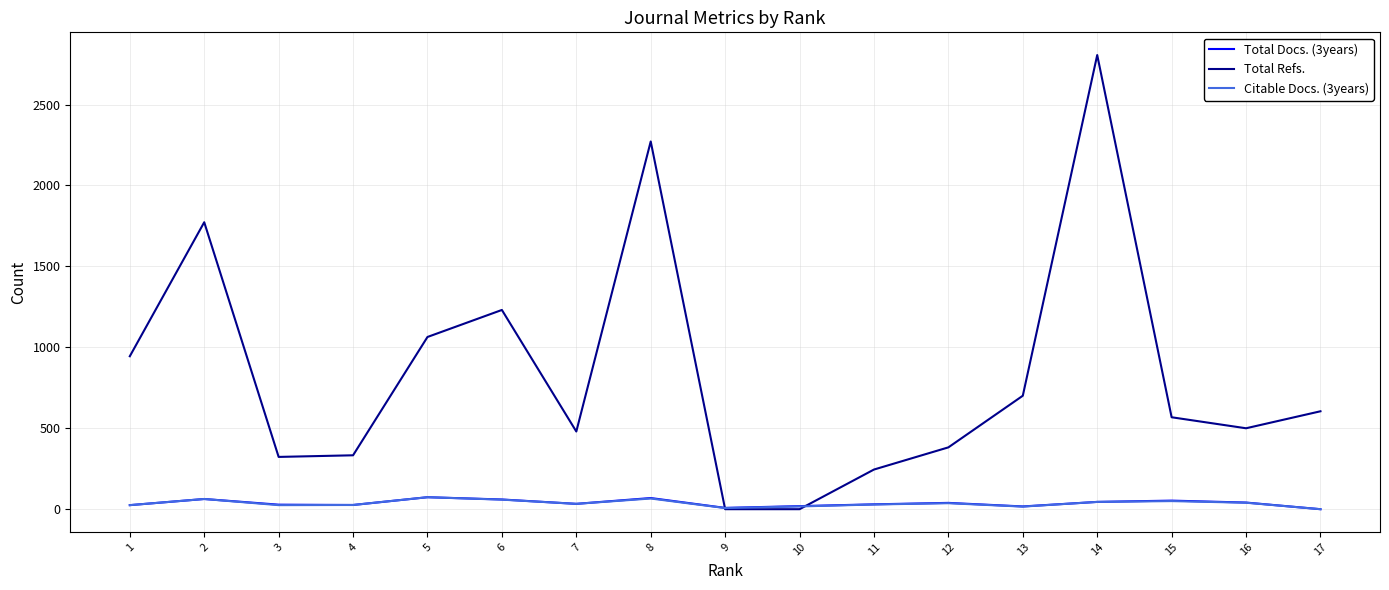

Which series has the largest range (max minus min)?

Total Refs.